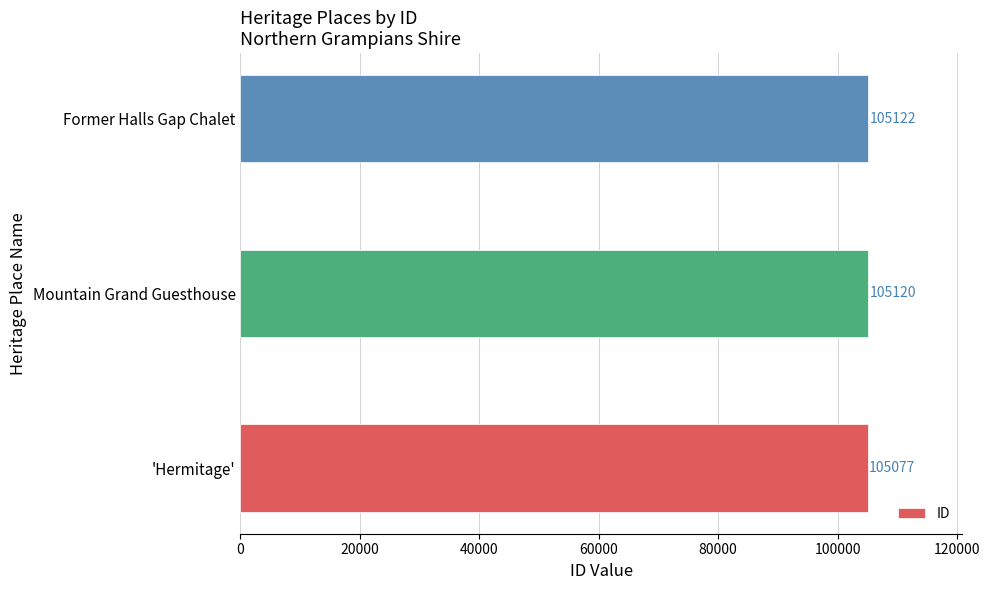

What is the sum of all values?

315319